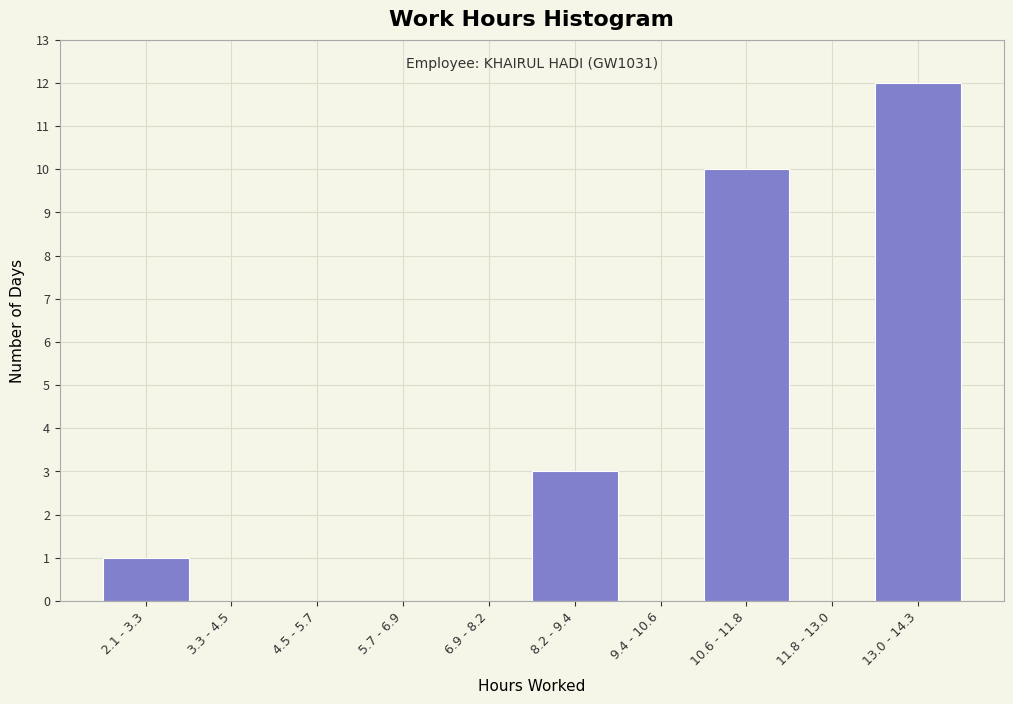

Reading right to left, transcribe all the data shown in this chart.

13.0 - 14.3=12	11.8 - 13.0=0	10.6 - 11.8=10	9.4 - 10.6=0	8.2 - 9.4=3	6.9 - 8.2=0	5.7 - 6.9=0	4.5 - 5.7=0	3.3 - 4.5=0	2.1 - 3.3=1